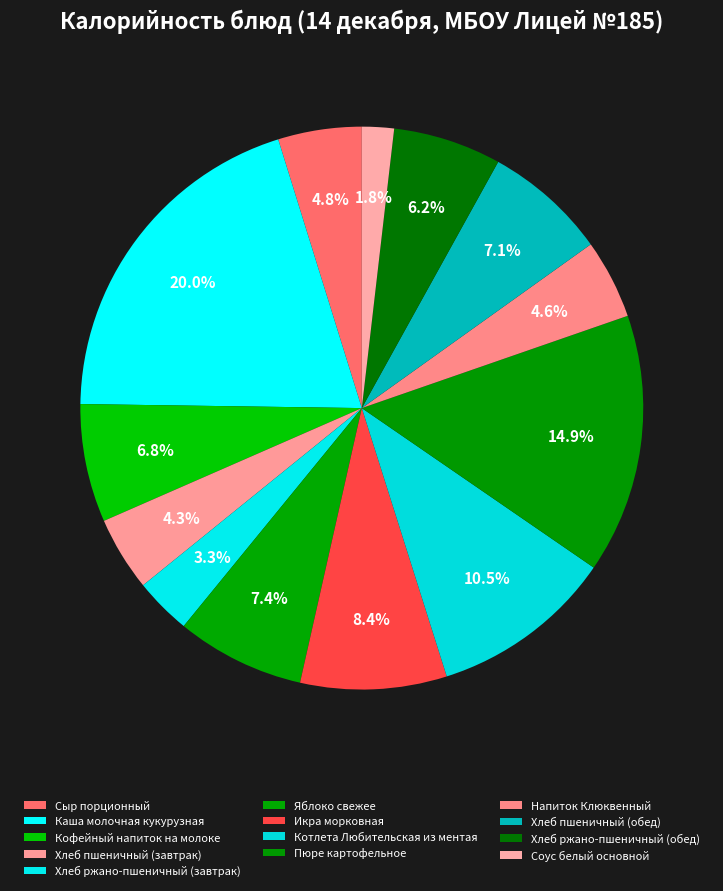

To the nearest percent, what percentage of the pie is Хлеб ржано-пшеничный (обед)?

6%